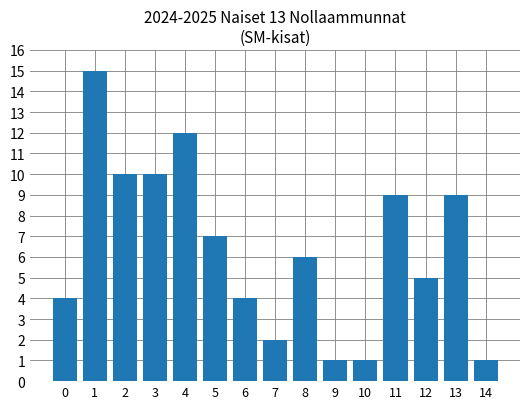

Which category has the highest value across all series?

1